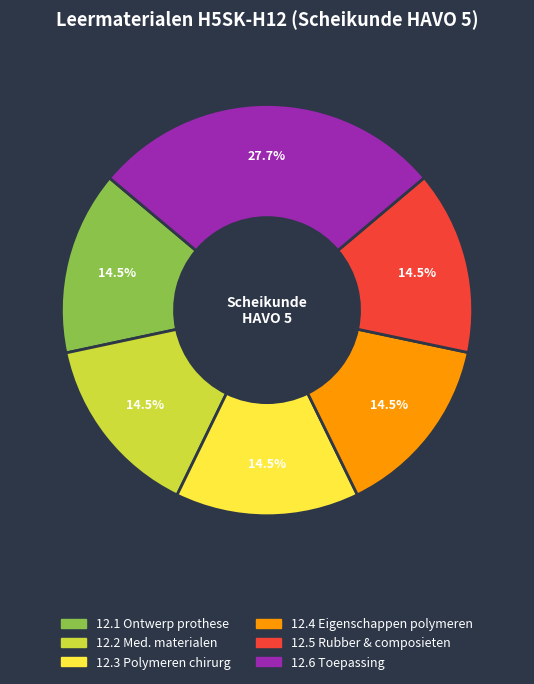

To the nearest percent, what is the difference between the largest and smallest slice percentages?

13%